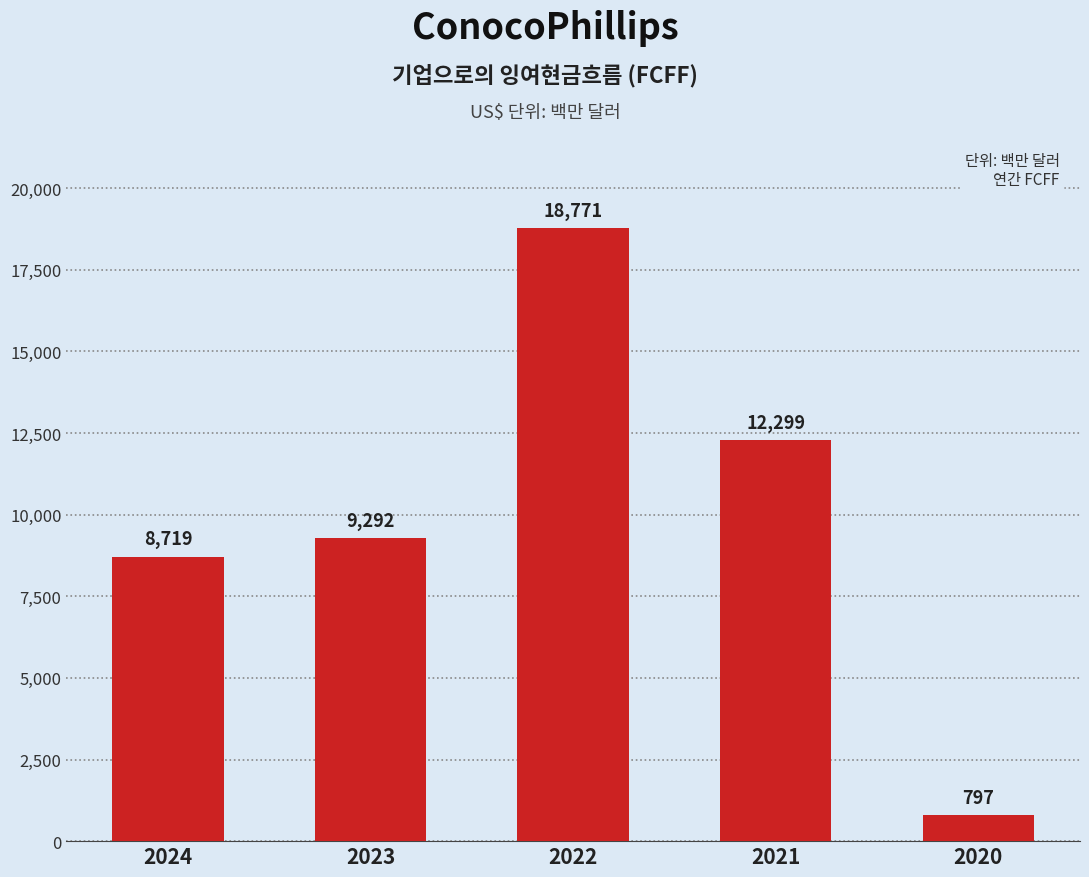

What is the average value?

9976